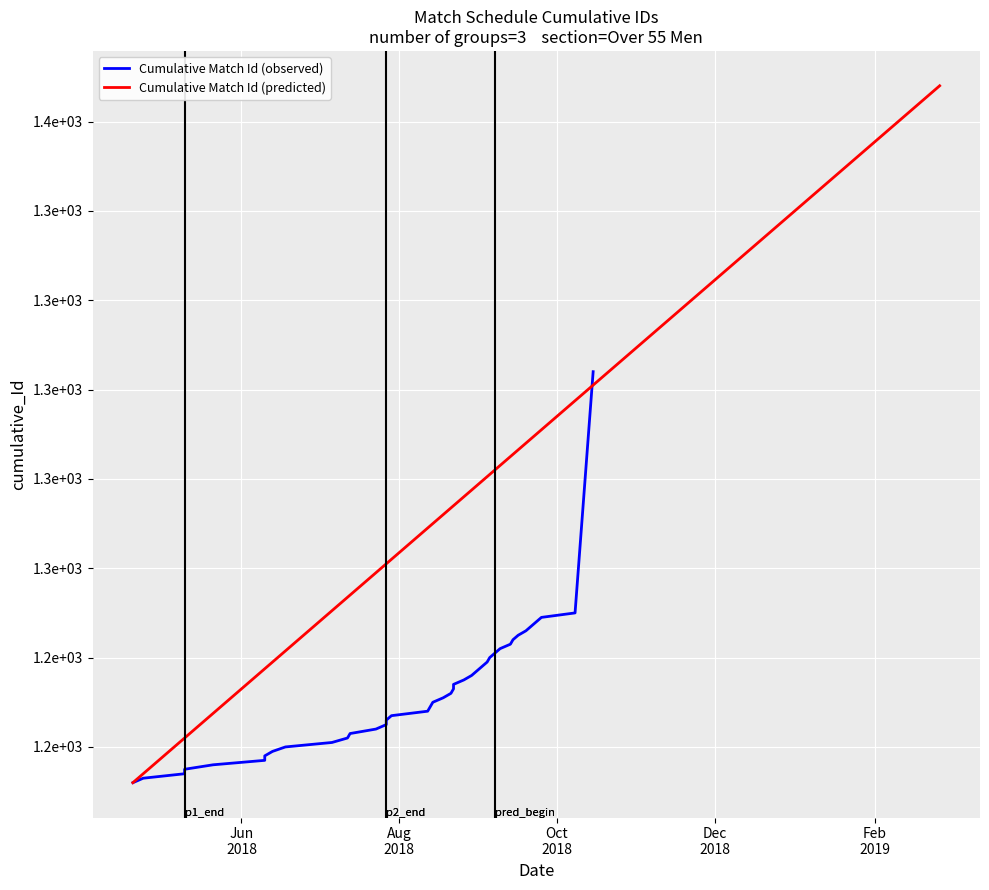

Which series has the largest total across all categories?

Cumulative Match Id (predicted)